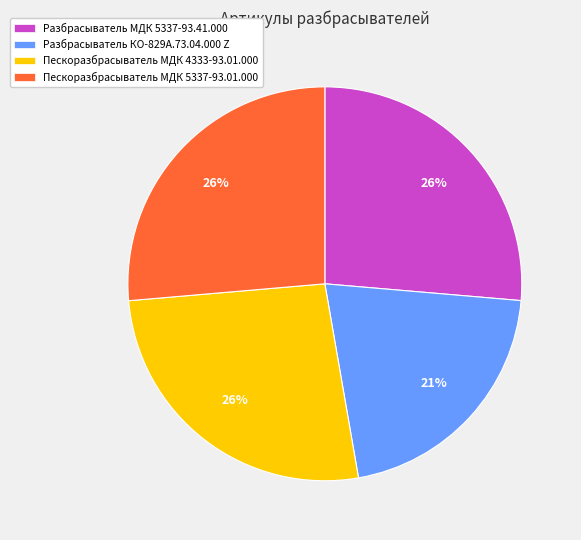

Combined, do Пескоразбрасыватель МДК 4333-93.01.000 and Пескоразбрасыватель МДК 5337-93.01.000 account for over 50%?

Yes